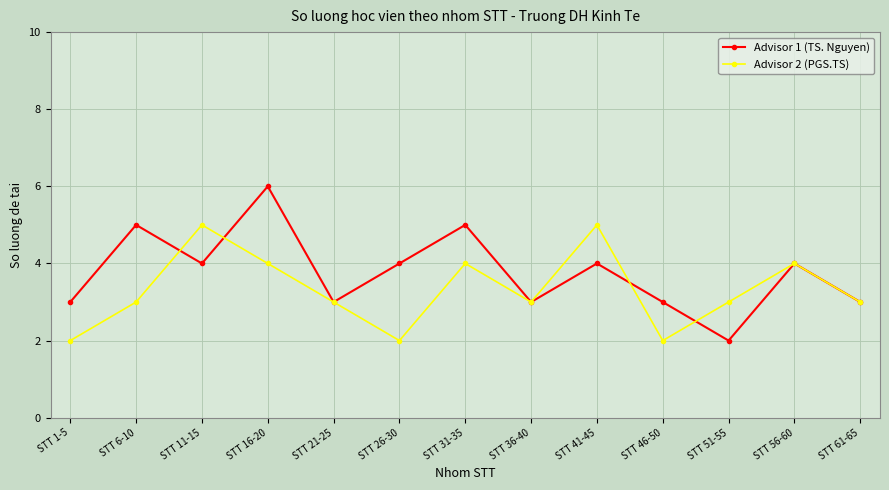

At which category is the sum across all series the highest?

STT 16-20